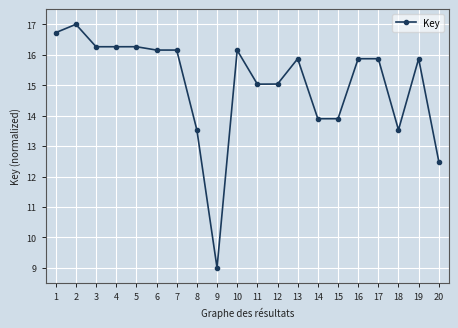

How many lines are shown in the chart?

1